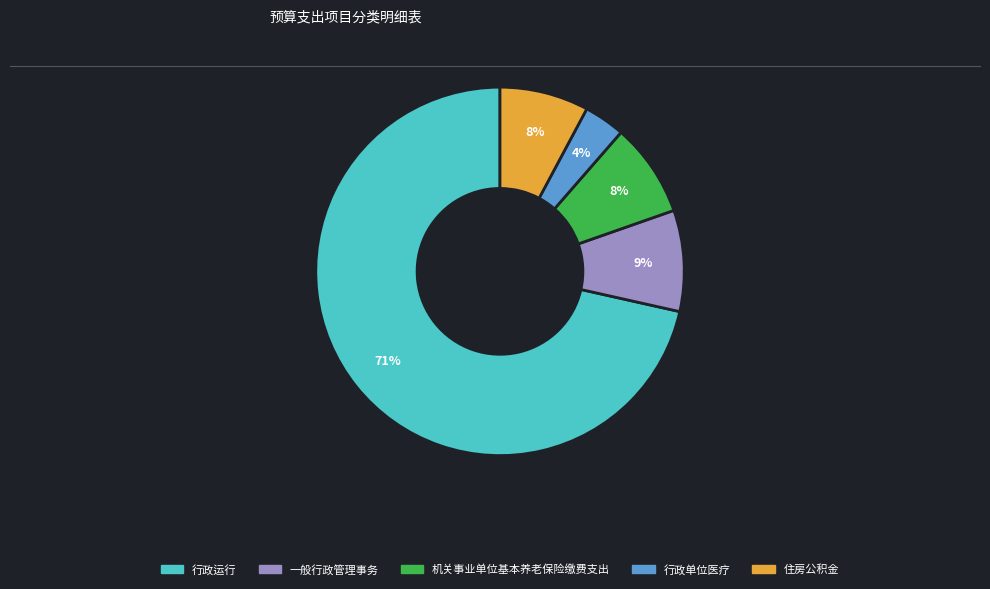

How many segments does this pie chart have?

5